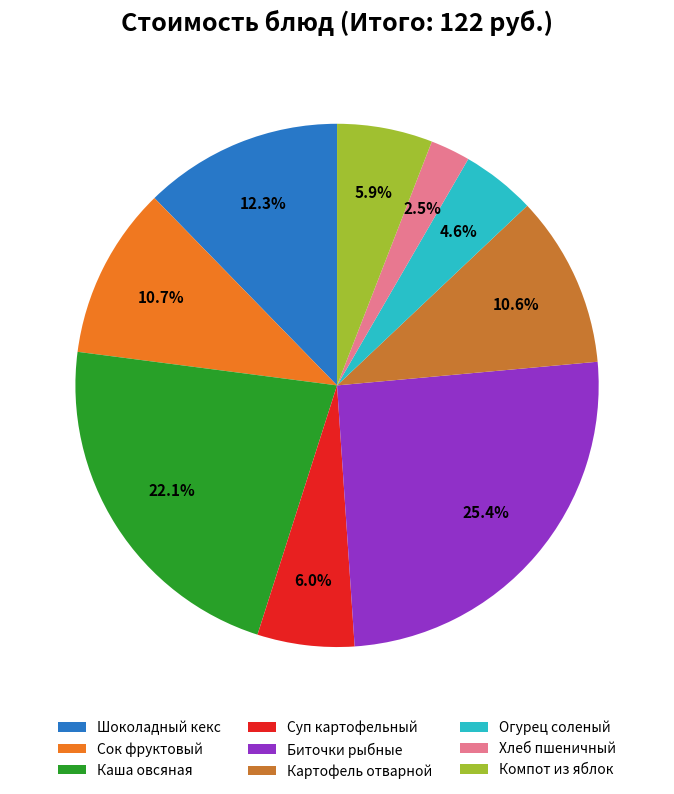

How many slices are in this pie chart?

9